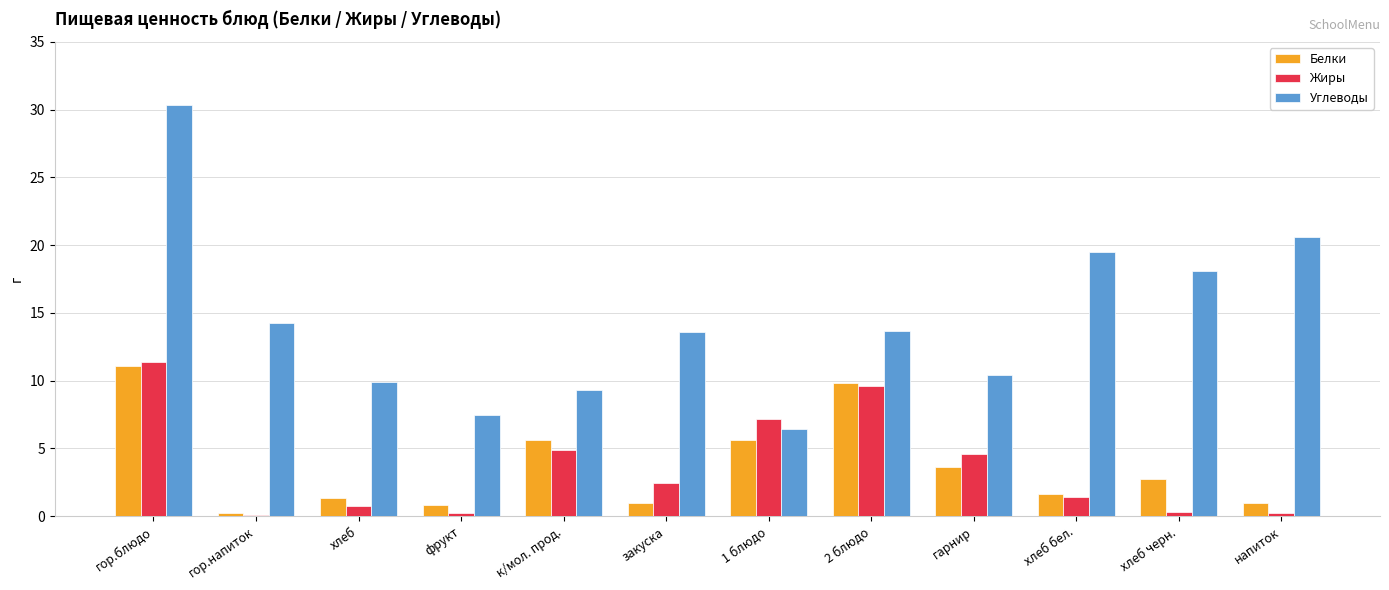

At which label does Углеводы first exceed 13?

гор.блюдо